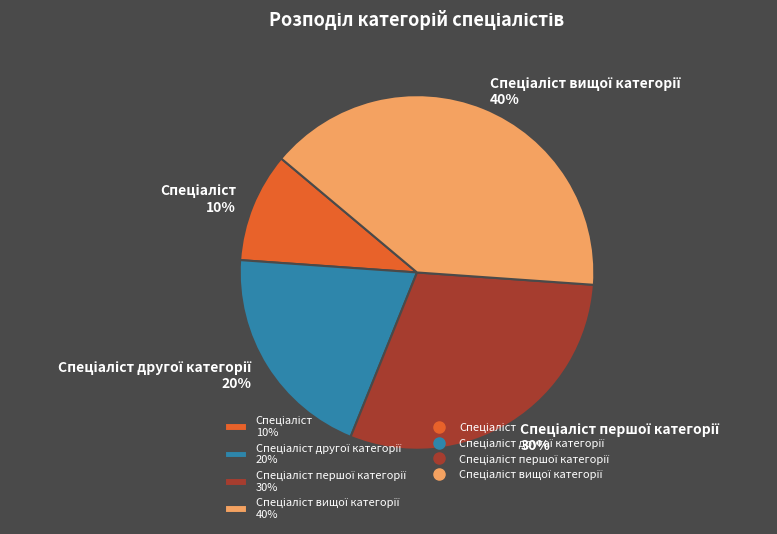

Does any single category account for the majority?

No